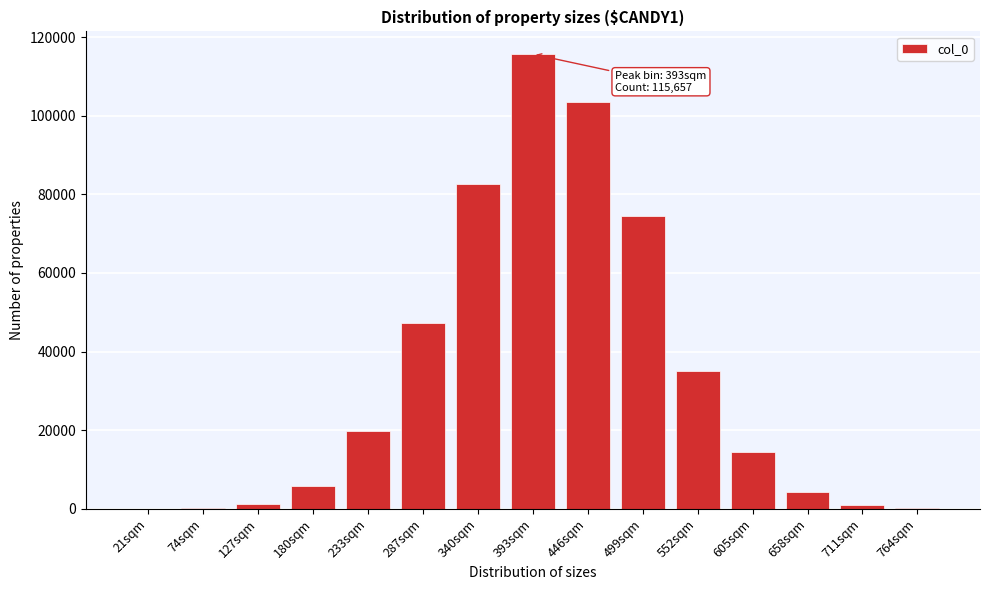

Which has a higher value, 180sqm or 499sqm?

499sqm